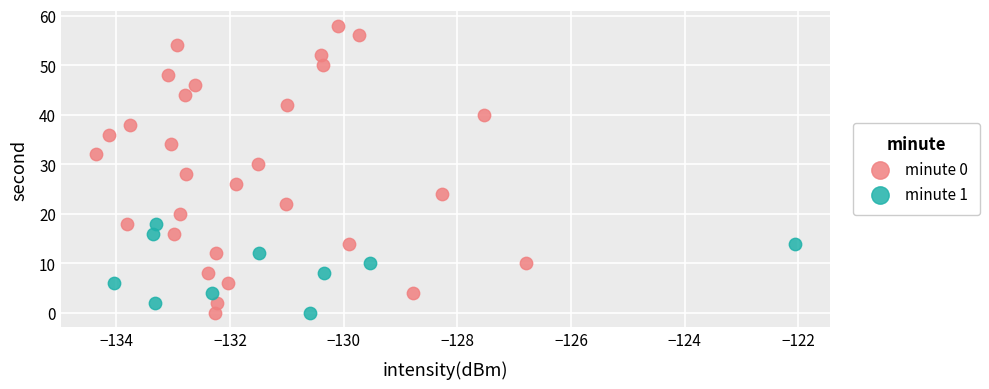

Which series reaches the maximum Y coordinate?

minute 0